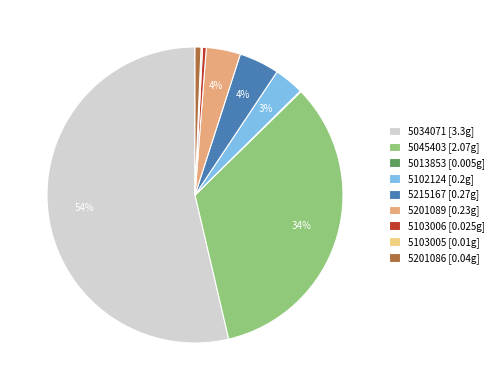

What percentage is the 5102124 slice, to the nearest percent?

3%